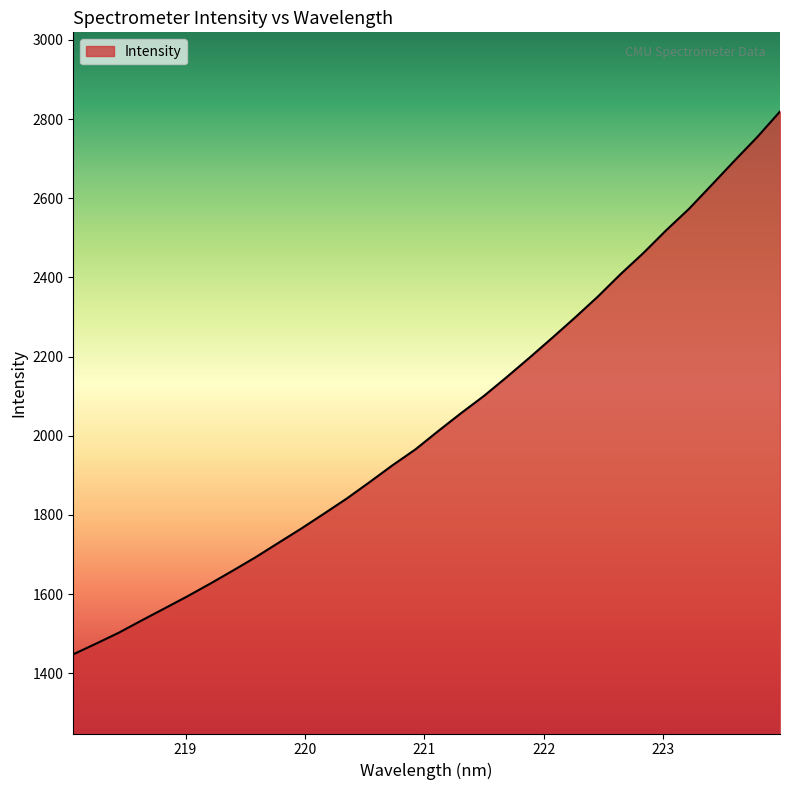

What is the difference between the maximum and minimum values?

1370.8